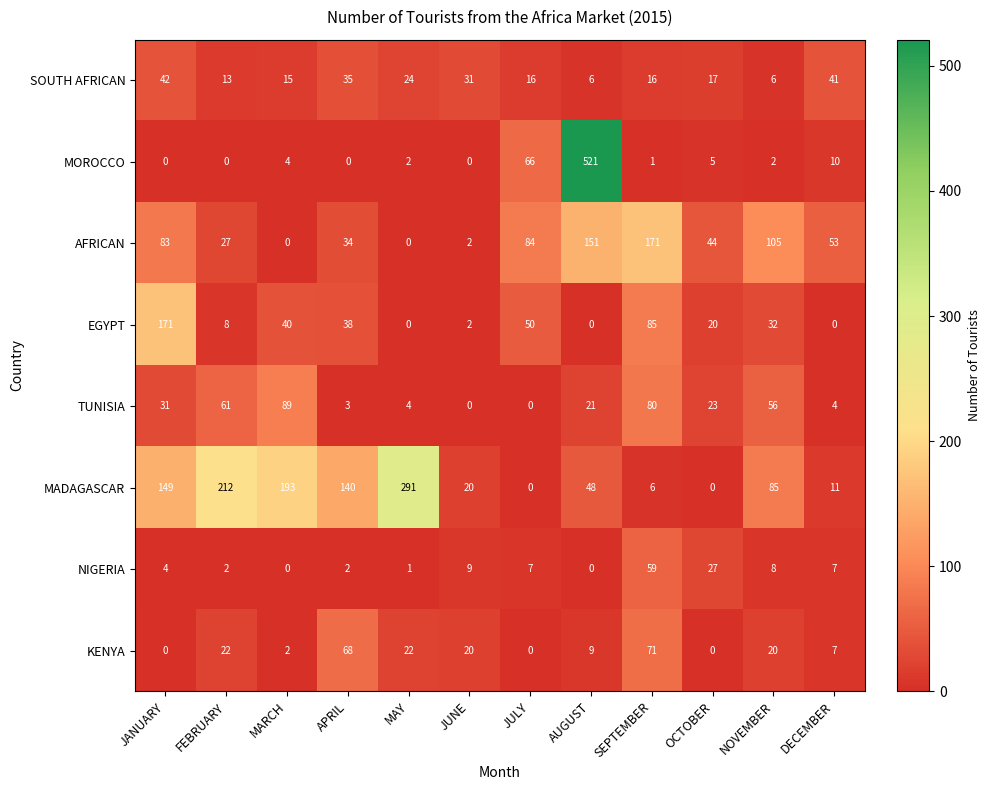

The NIGERIA series shows 16 at JUNE. True or false?

False